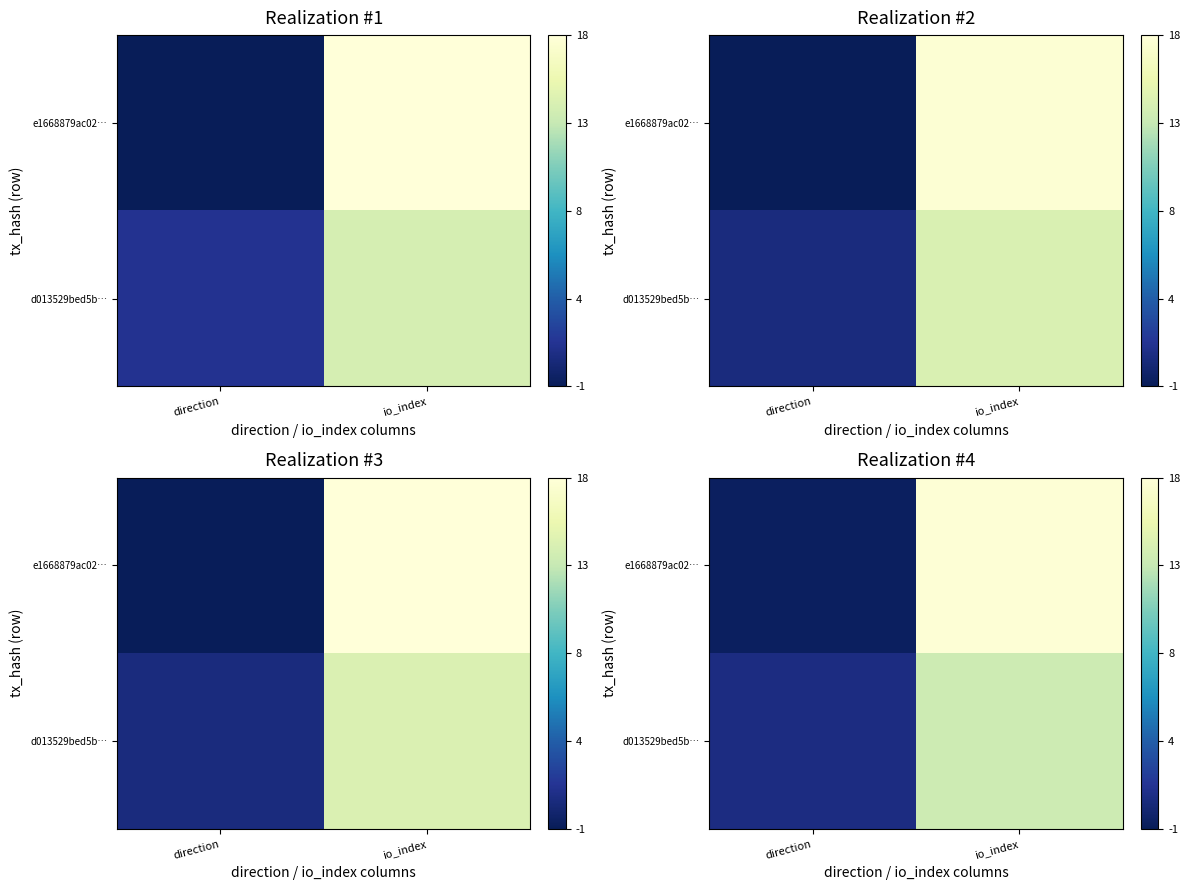

How many categories are shown in the chart?

2